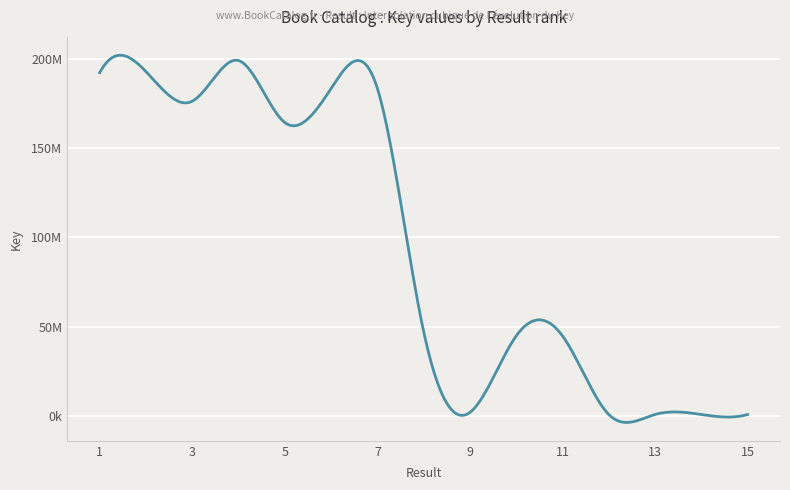

Does the chart display data point markers on the line(s)?

No